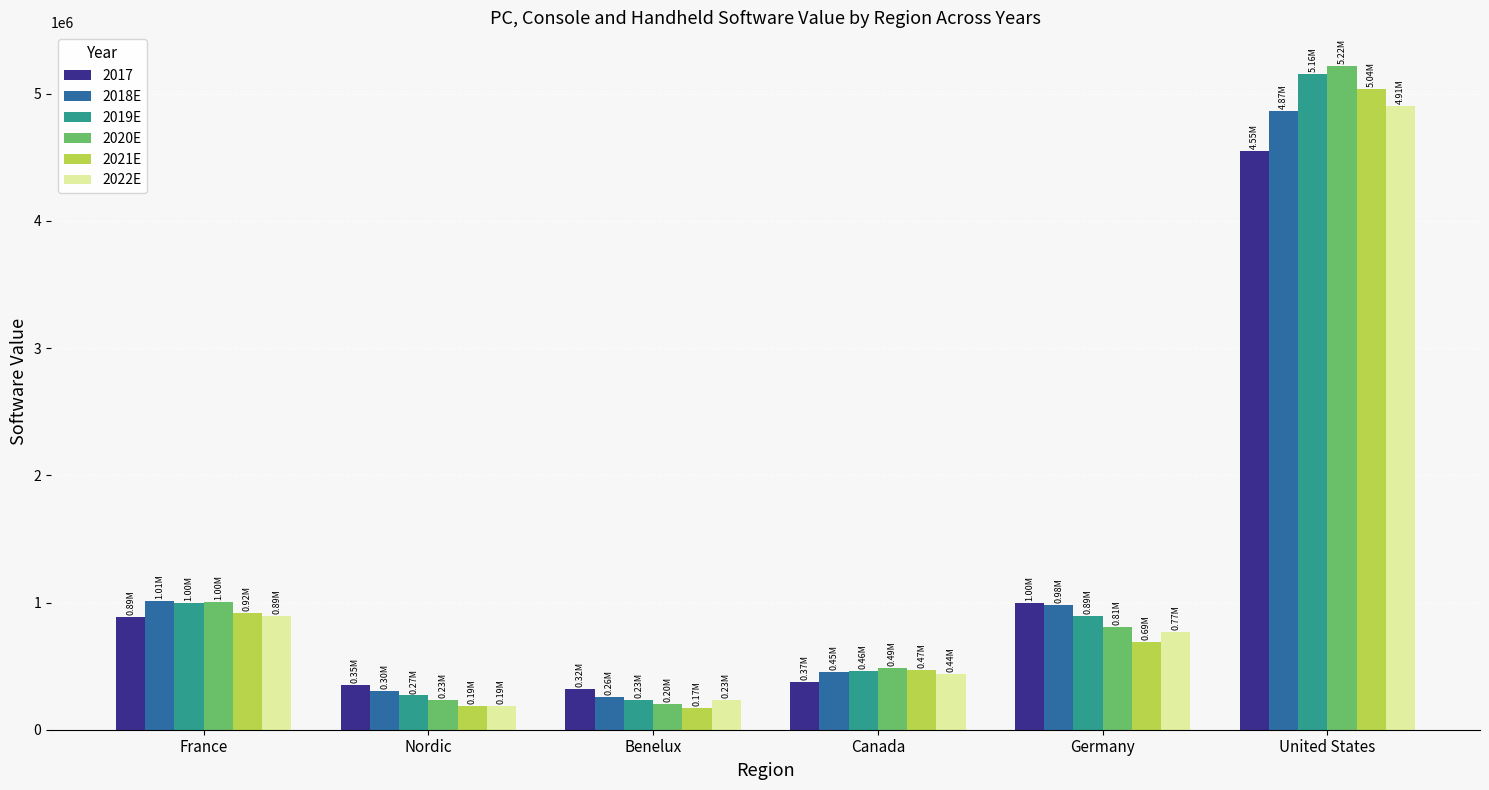

What is the label of the 5th bar from the left?

Germany